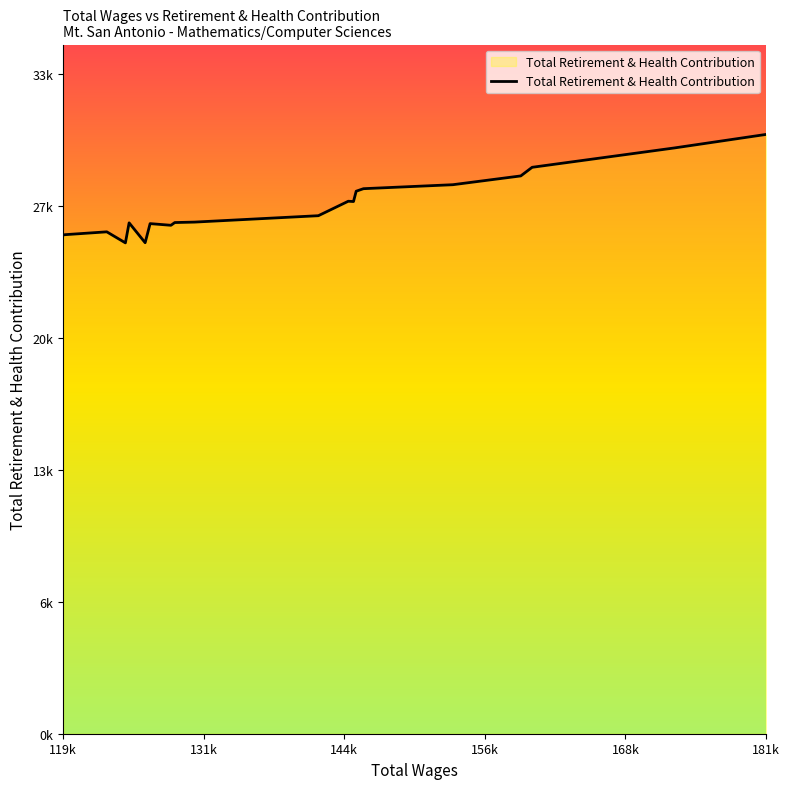

Does the chart have visible grid lines?

No